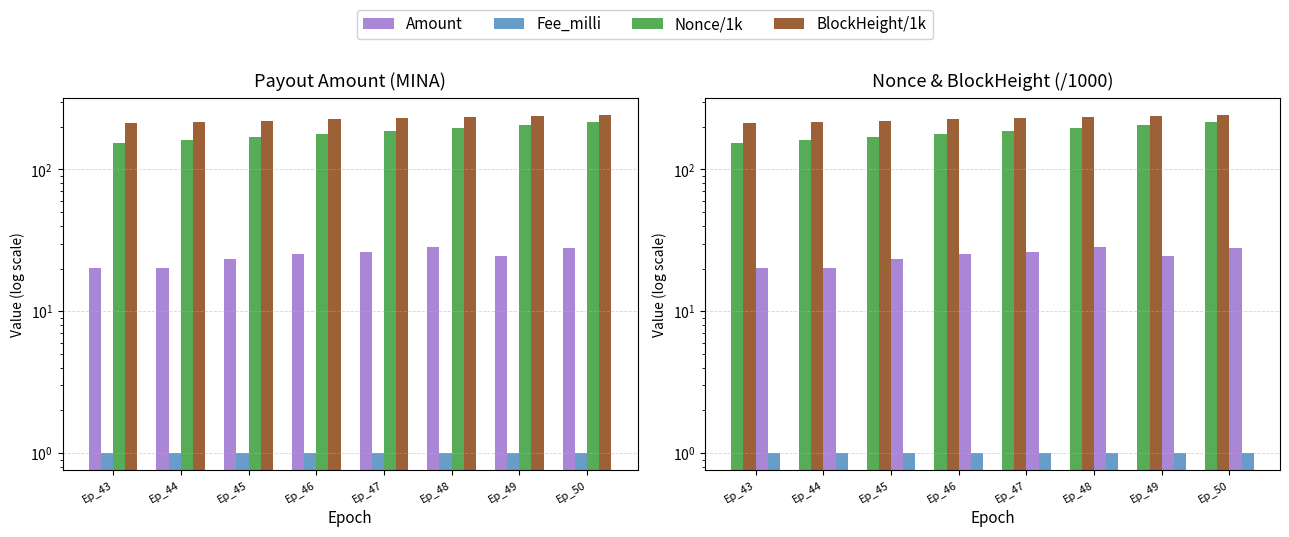

How many data points in Nonce/1k are above 186?

4